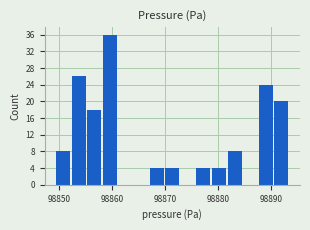

Read against the x-axis, roughly where is the centre of the tallest bar?

98860